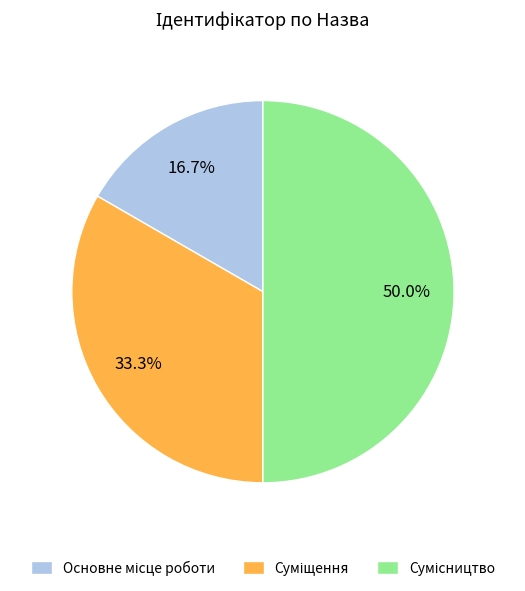

Rank the categories by value from lowest to highest.

Основне місце роботи, Суміщення, Сумісництво